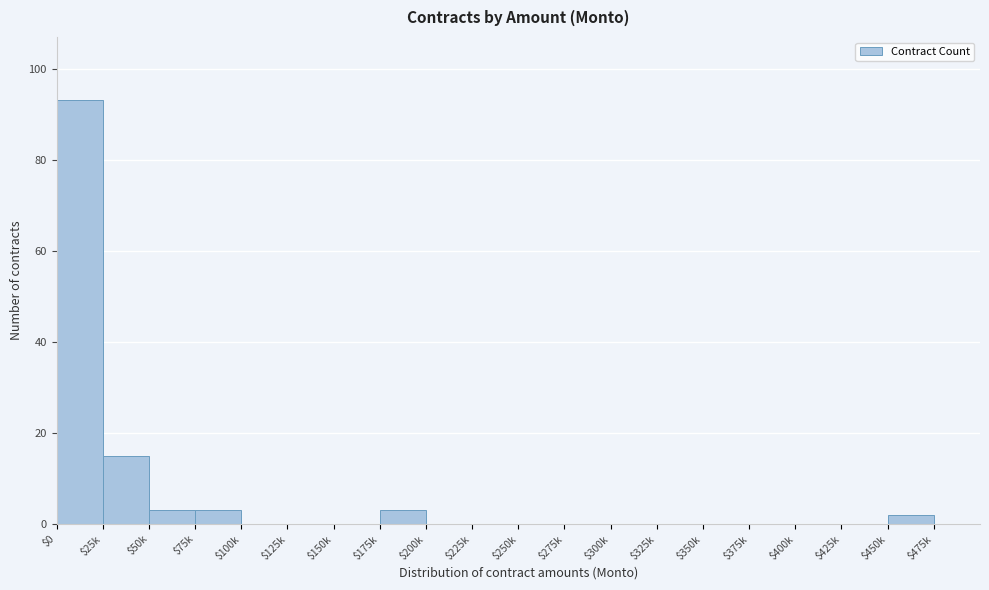

Is it true that the value at $225k is -58?

False